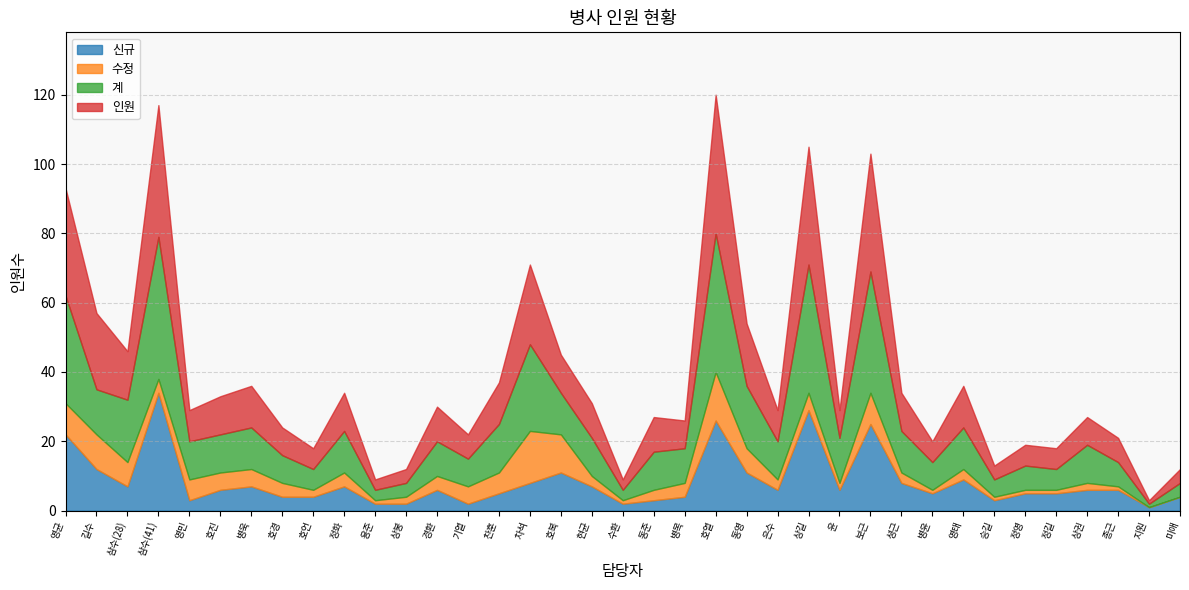

Which category has the lowest value across all series?

지원